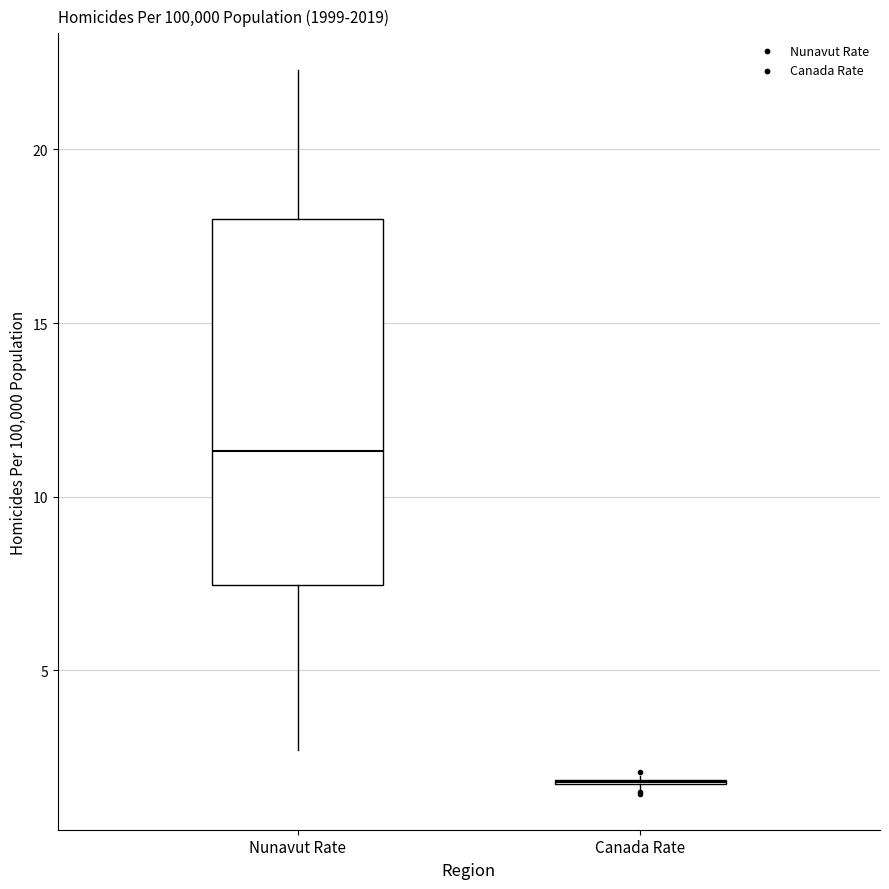

Reading left to right, transcribe this box plot: for each box, give where its median line is, the range the box spans, and where its two whiskers end, as read against the y-axis. The values are not printed on the chart, so give them approximately, as read against the axis.

Nunavut Rate: median 11.5, box 7.5 to 18.0, whiskers 2.5 to 22.5
Canada Rate: box collapsed to a line at 2.0, whiskers 1.5 to 2.0